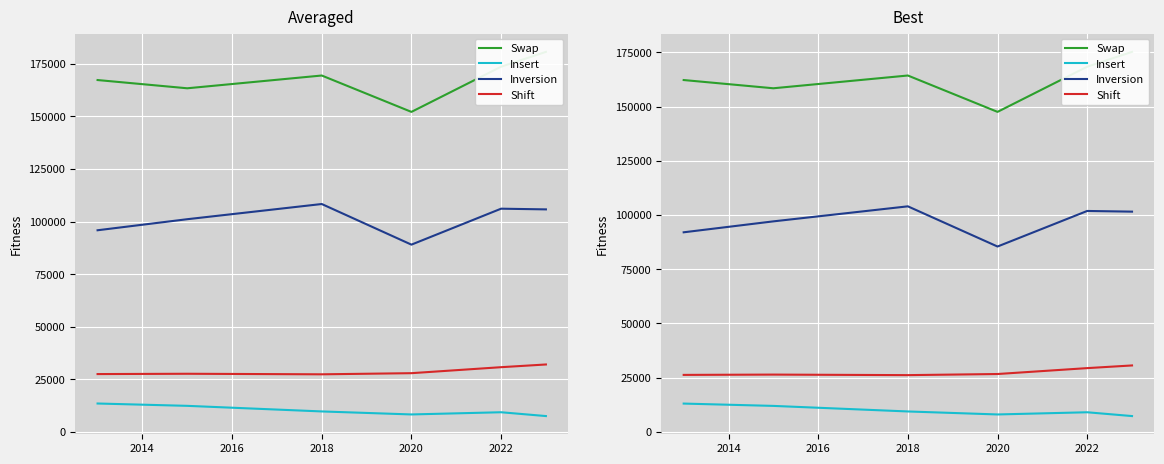

How many interior local valleys does the Insert series have?

1